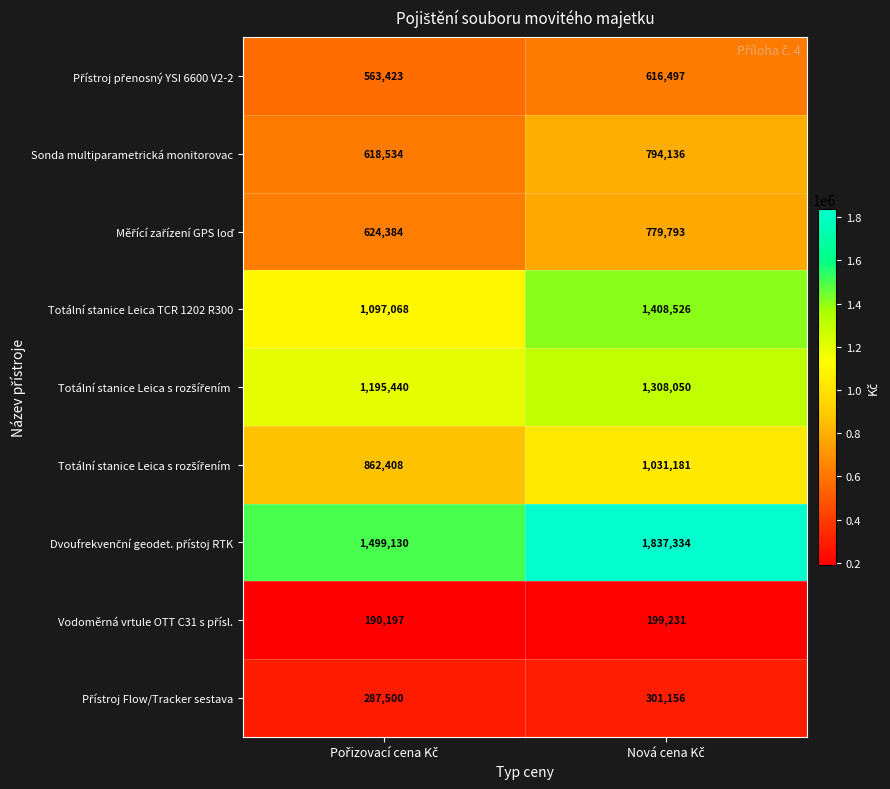

What is the smallest value displayed?

190197